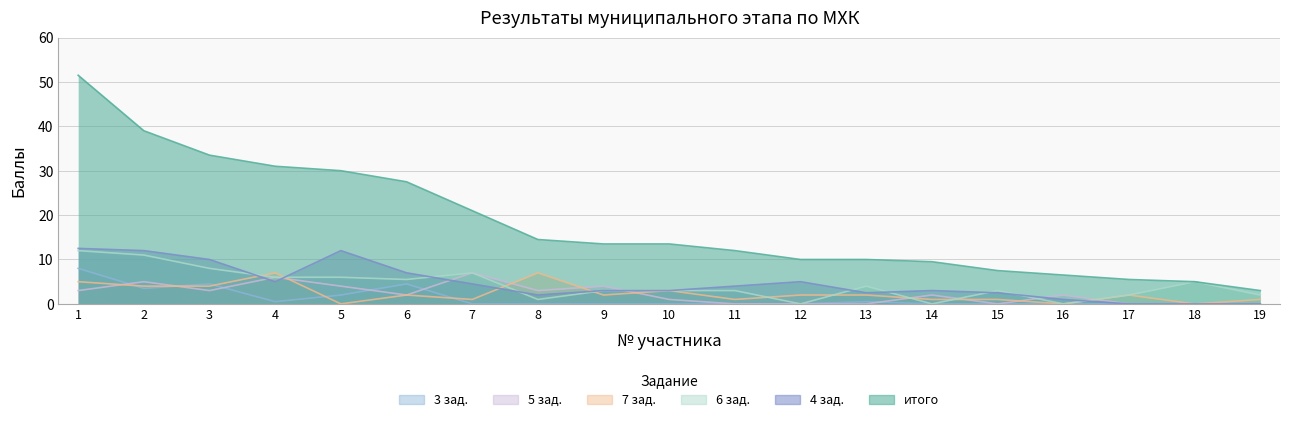

True or false: 5 зад. and итого intersect in this chart.

False